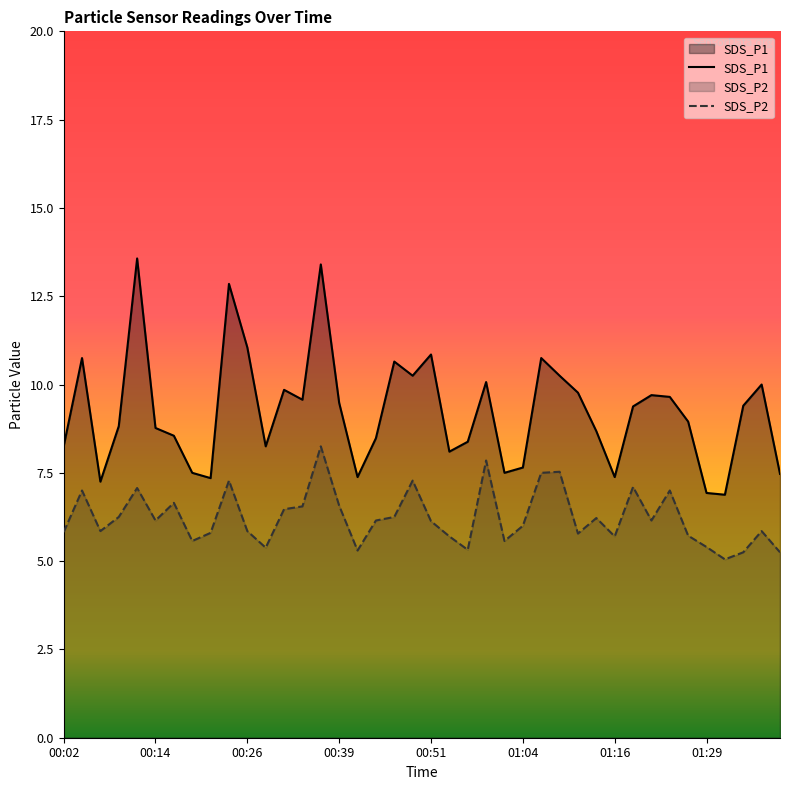

At which category does SDS_P1 reach its first local peak?

00:04